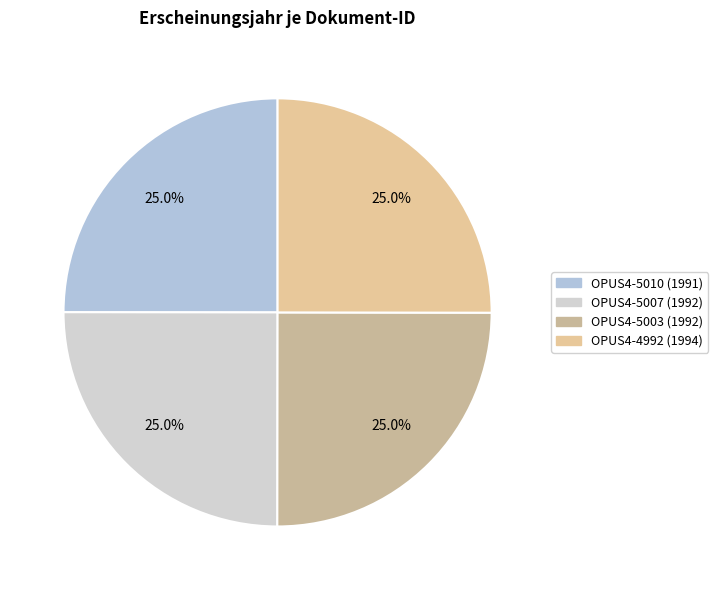

To the nearest percent, what portion does OPUS4-5007 represent?

25%